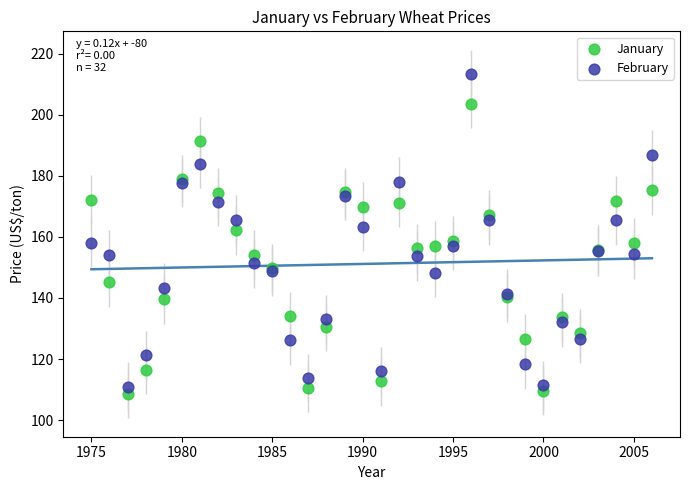

What are all the series names shown in the legend?

January, February